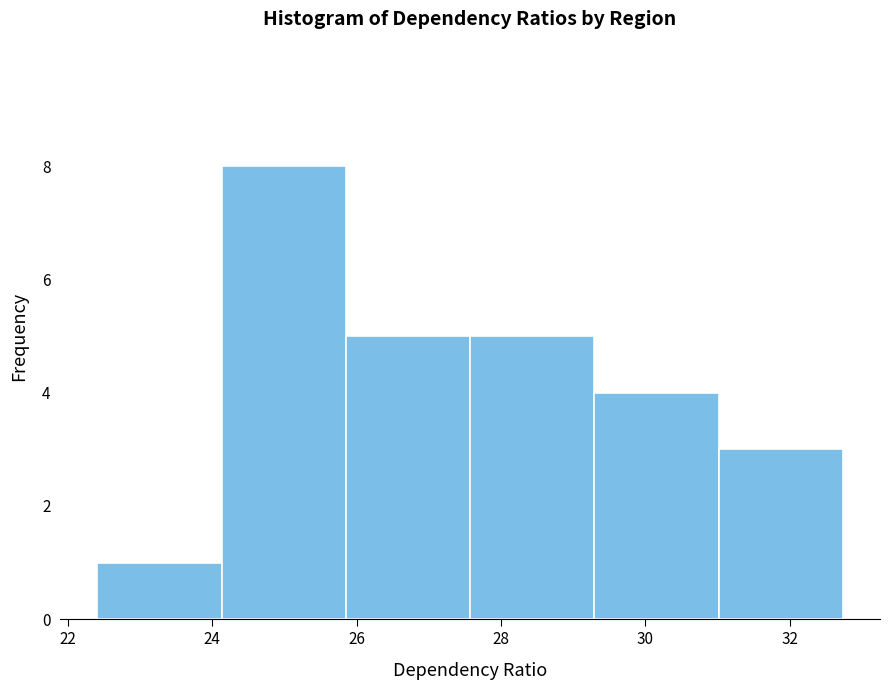

Over which range of the x-axis is the bar tallest?

24.2 to 25.8